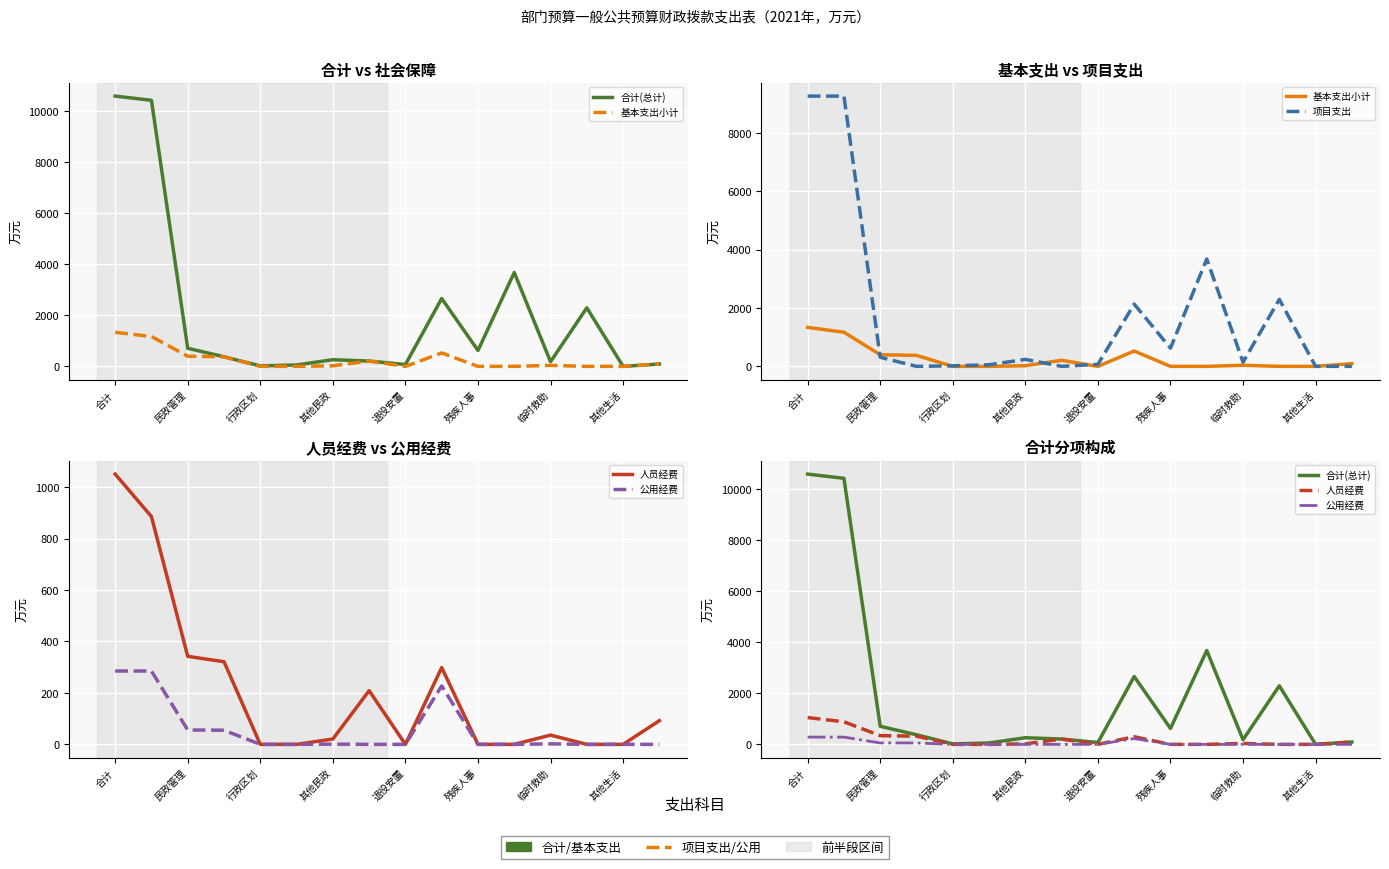

Between 12 and 残疾人事, which is larger?

12